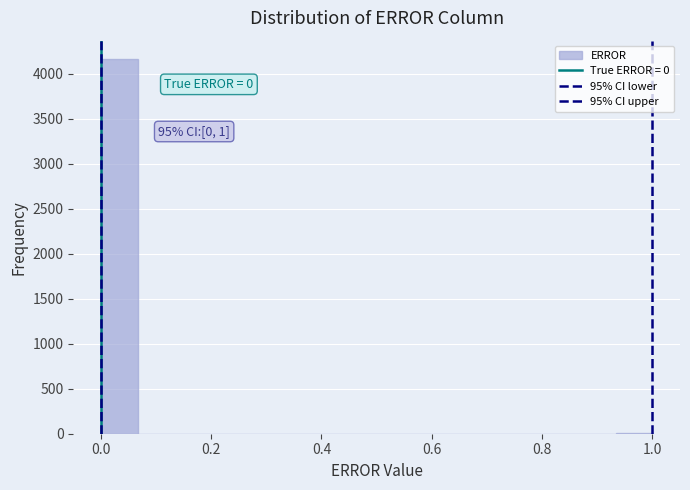

Around what value on the x-axis is the tallest bar? Give the approximate position of its centre, as read against the axis.

0.04